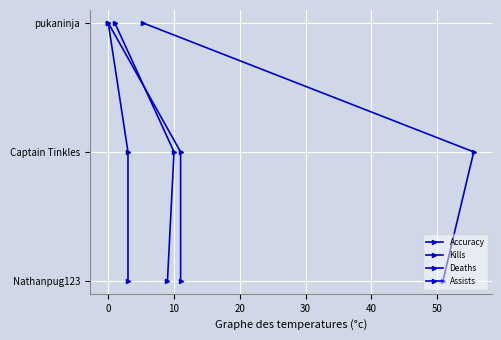

What is the sum of all Deaths values?

3